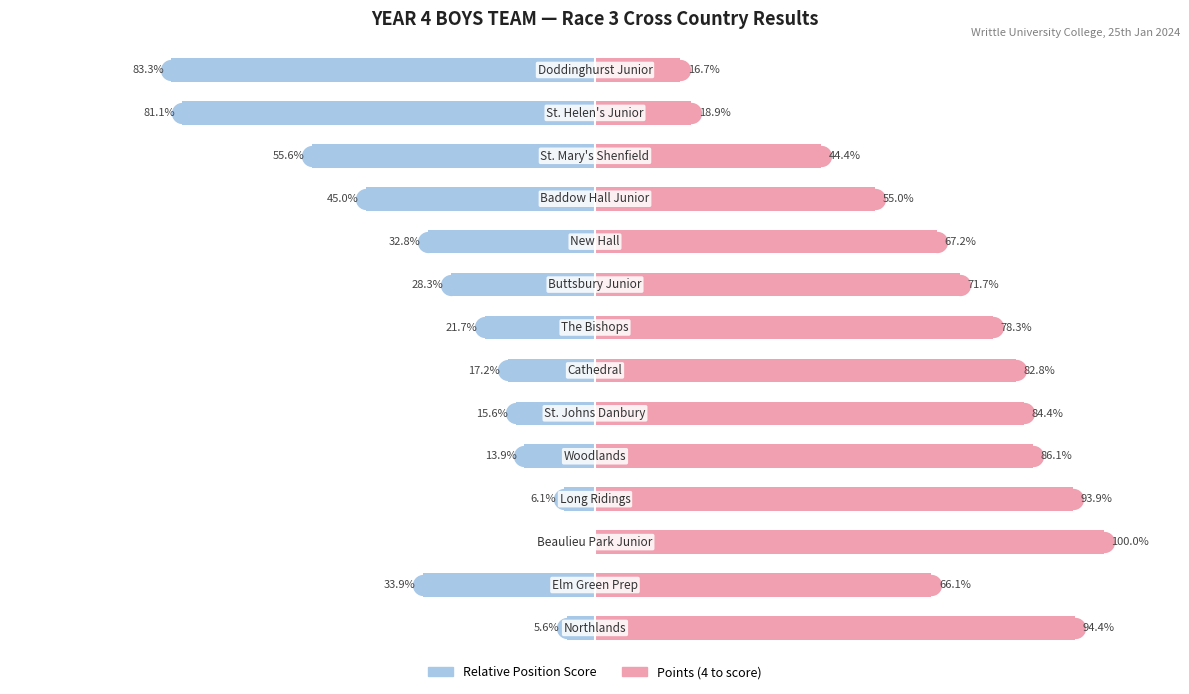

Reading right to left, what are all the values shown in this chart?

Team Position Score: -5.6	-33.9	0.0	-6.1	-13.9	-15.6	-17.2	-21.7	-28.3	-32.8	-45.0	-55.6	-81.1	-83.3
Points (4 to score): 94.4	66.1	100.0	93.9	86.1	84.4	82.8	78.3	71.7	67.2	55.0	44.4	18.9	16.7